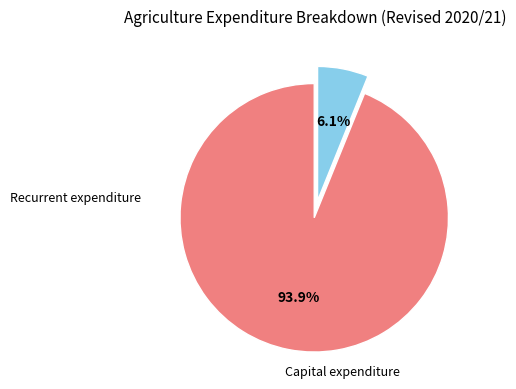

Does any single category account for the majority?

Yes